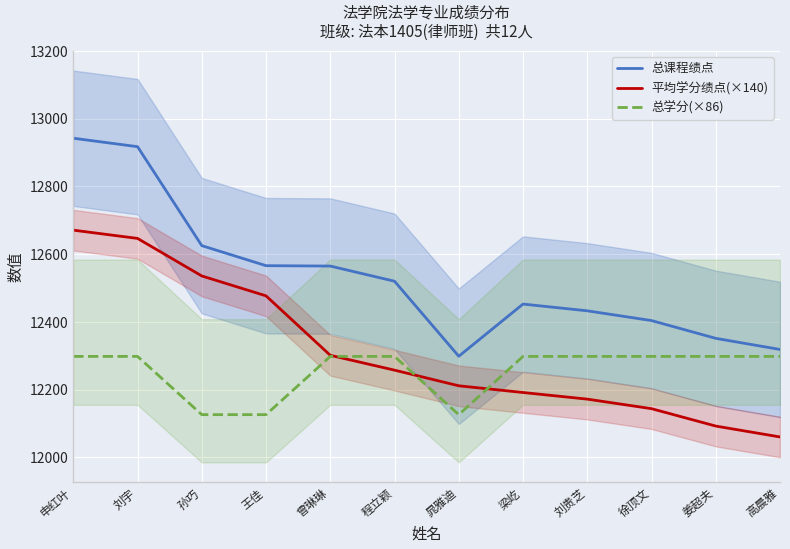

How many series are shown in this chart?

3